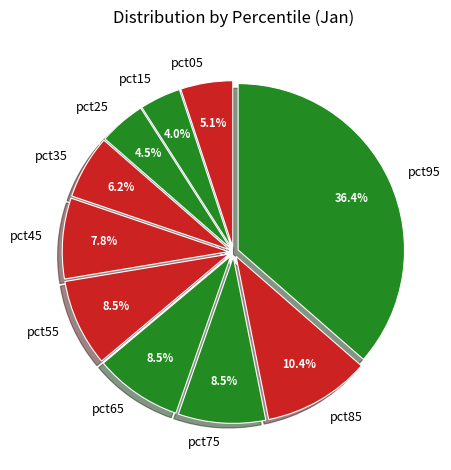

How many segments does this pie chart have?

10